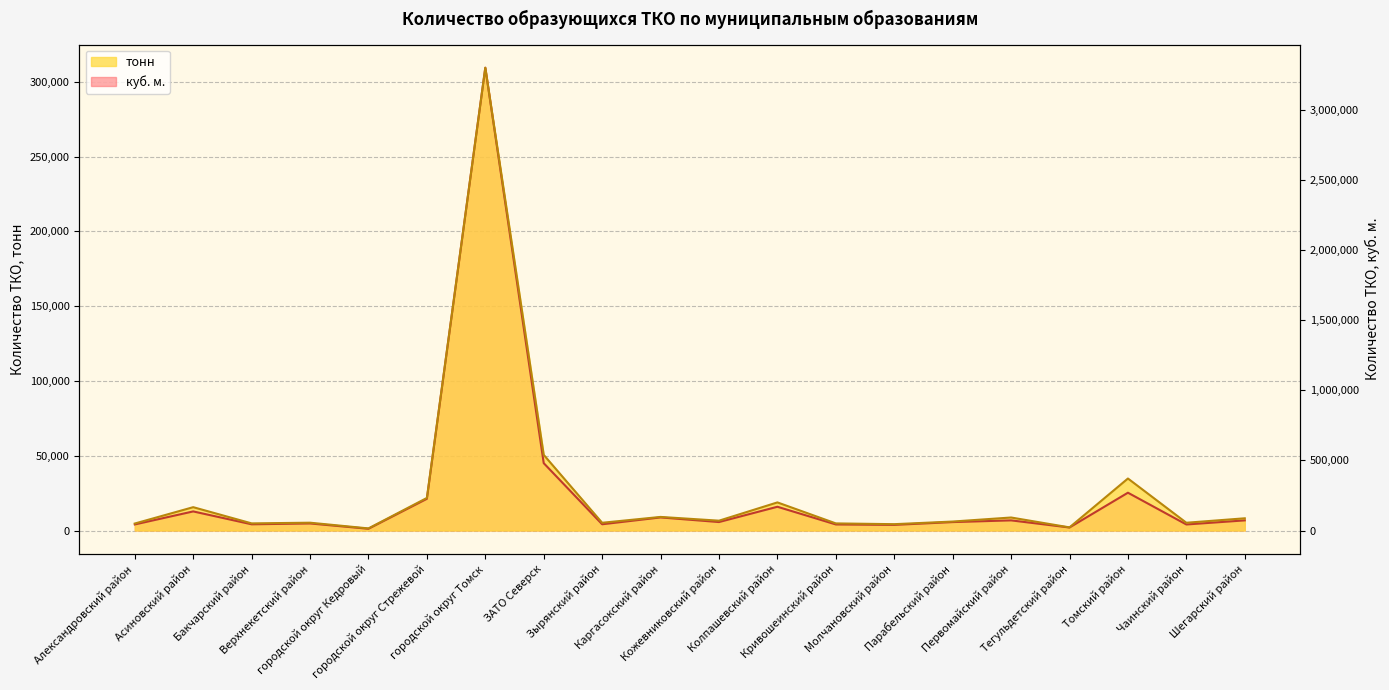

Rank the series by their maximum value, from lowest to highest.

тонн, куб. м.